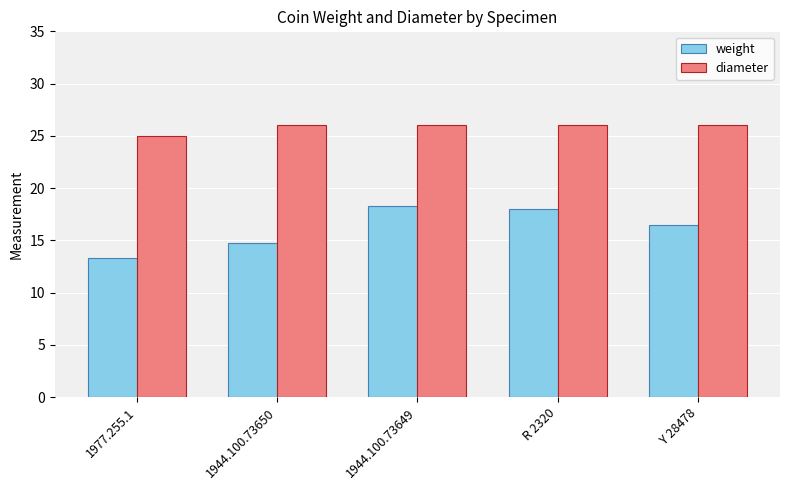

Is the value of weight at 1944.100.73649 greater than the value of diameter at 1977.255.1?

No